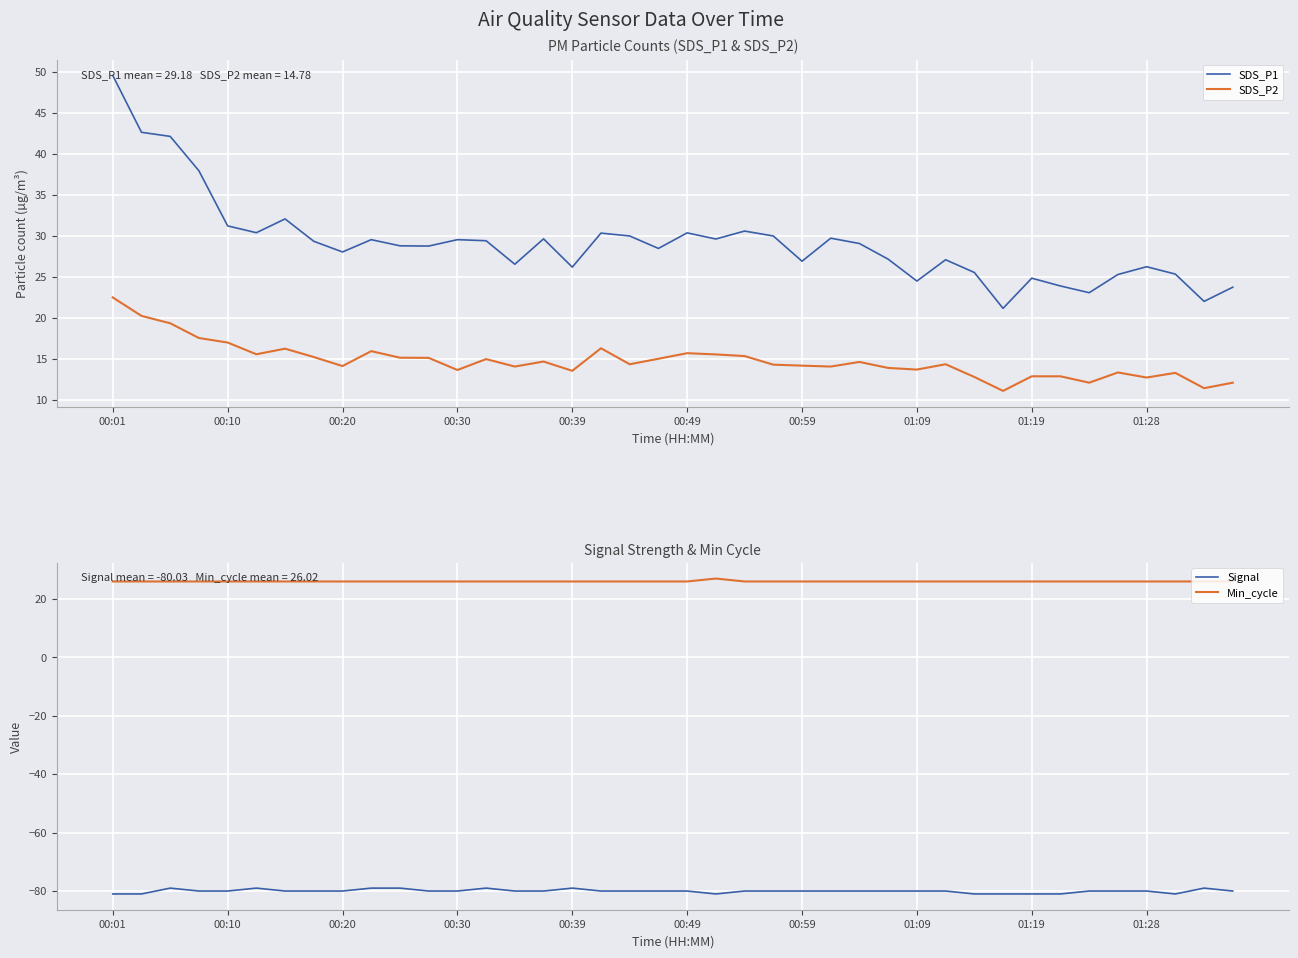

True or false: Min_cycle has more than 0 interior local peaks.

True